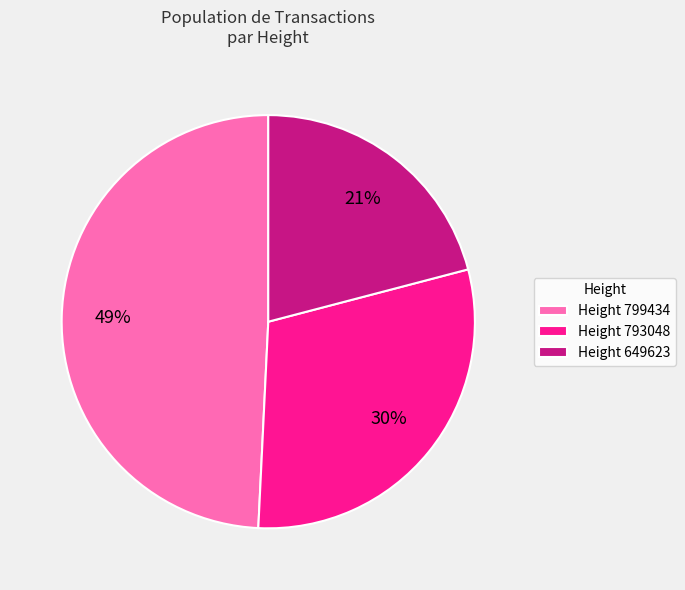

How many segments does this pie chart have?

3